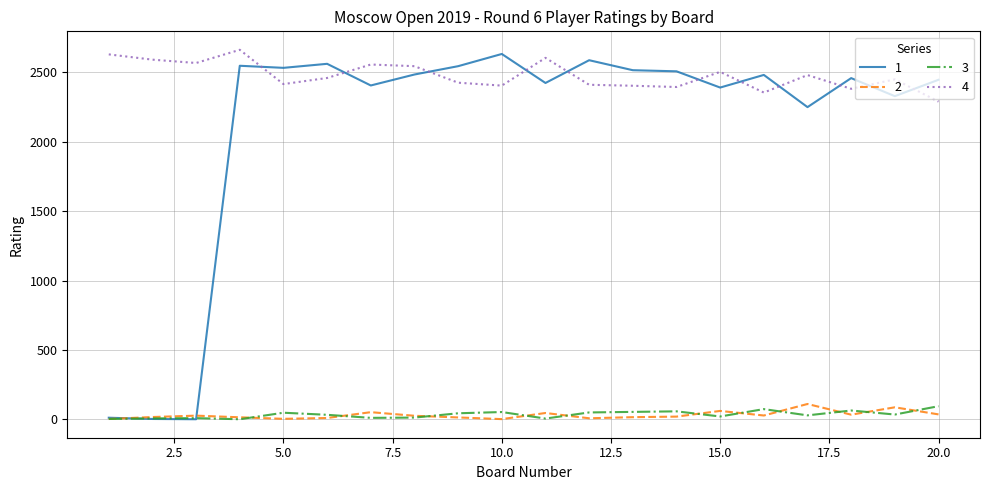

What is the greatest value displayed?

2663